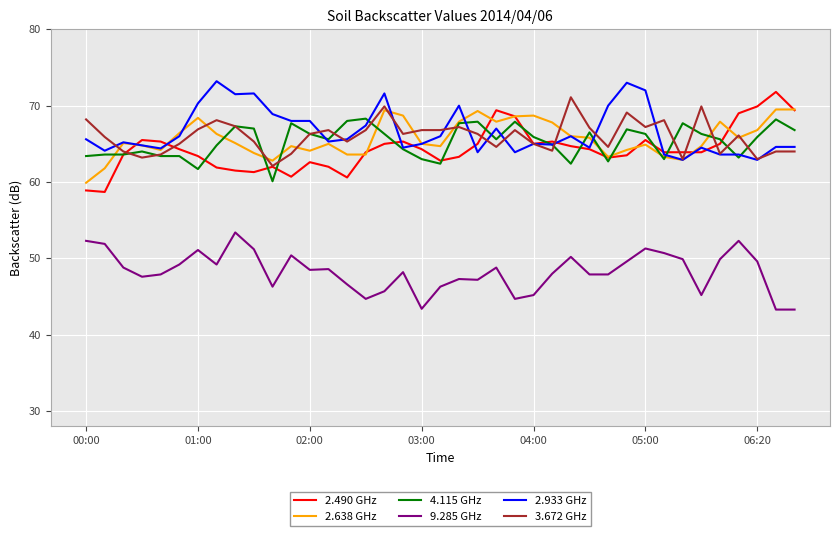

True or false: 9.285 GHz and 3.672 GHz intersect in this chart.

False